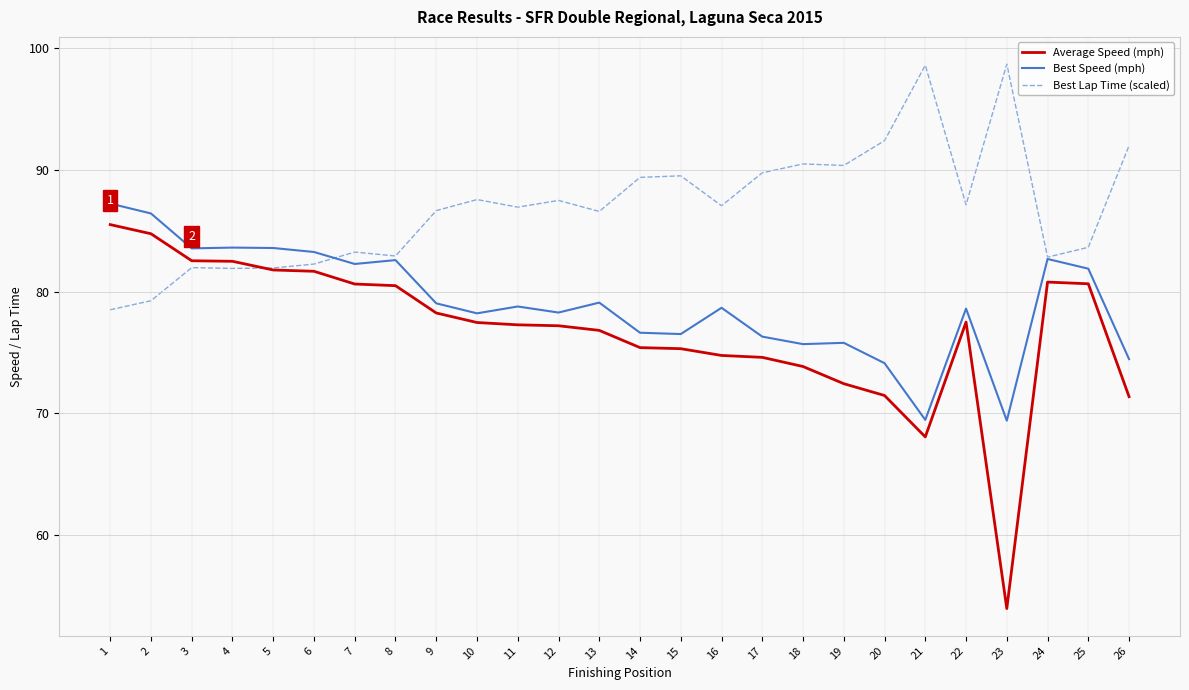

What is the total value across all series at 16?

240.5